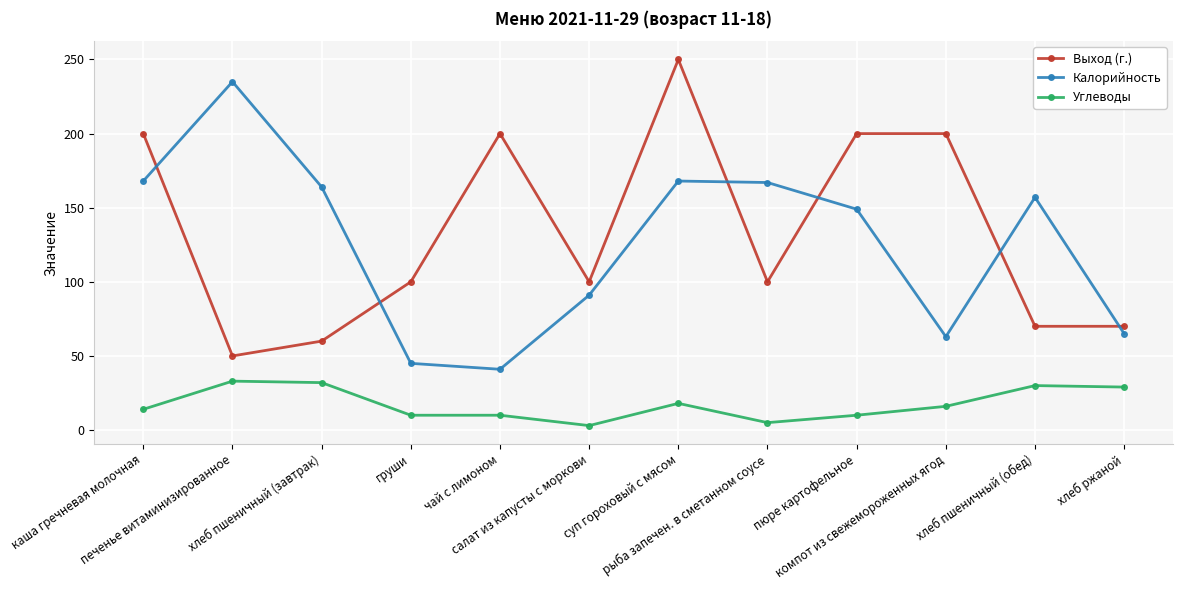

The Углеводы series shows 27 at суп гороховый с мясом. True or false?

False